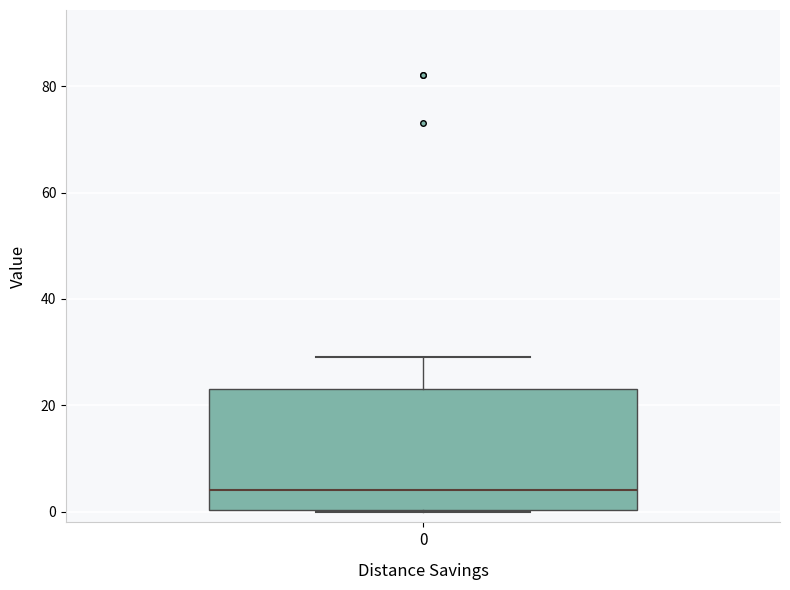

Transcribe this box plot: give where the median line is, the range the box spans, and where the two whiskers end, as read against the y-axis. The values are not printed on the chart, so give them approximately, as read against the axis.

median 4, box 0 to 24, whiskers 0 to 30